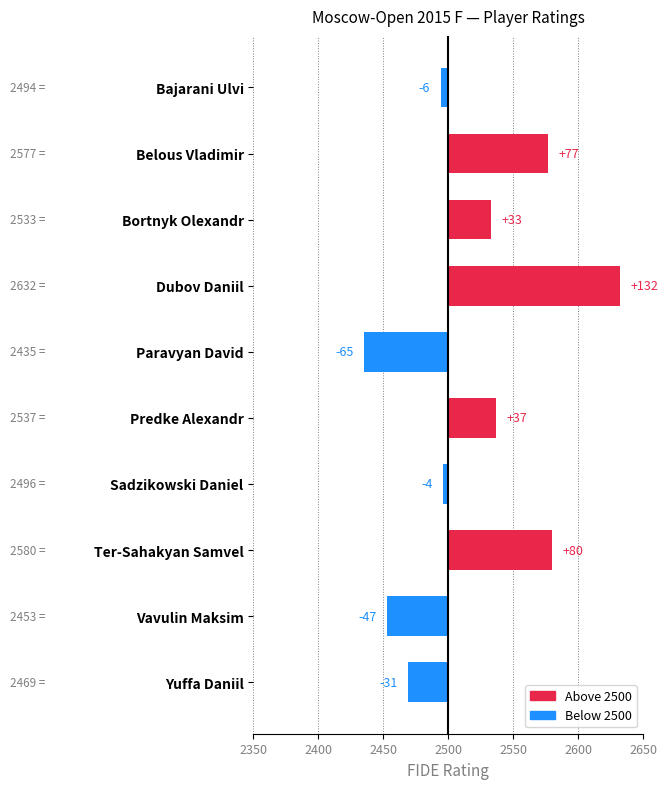

List the labels in order of value, largest first.

Dubov Daniil, Ter-Sahakyan Samvel, Belous Vladimir, Predke Alexandr, Bortnyk Olexandr, Sadzikowski Daniel, Bajarani Ulvi, Yuffa Daniil, Vavulin Maksim, Paravyan David